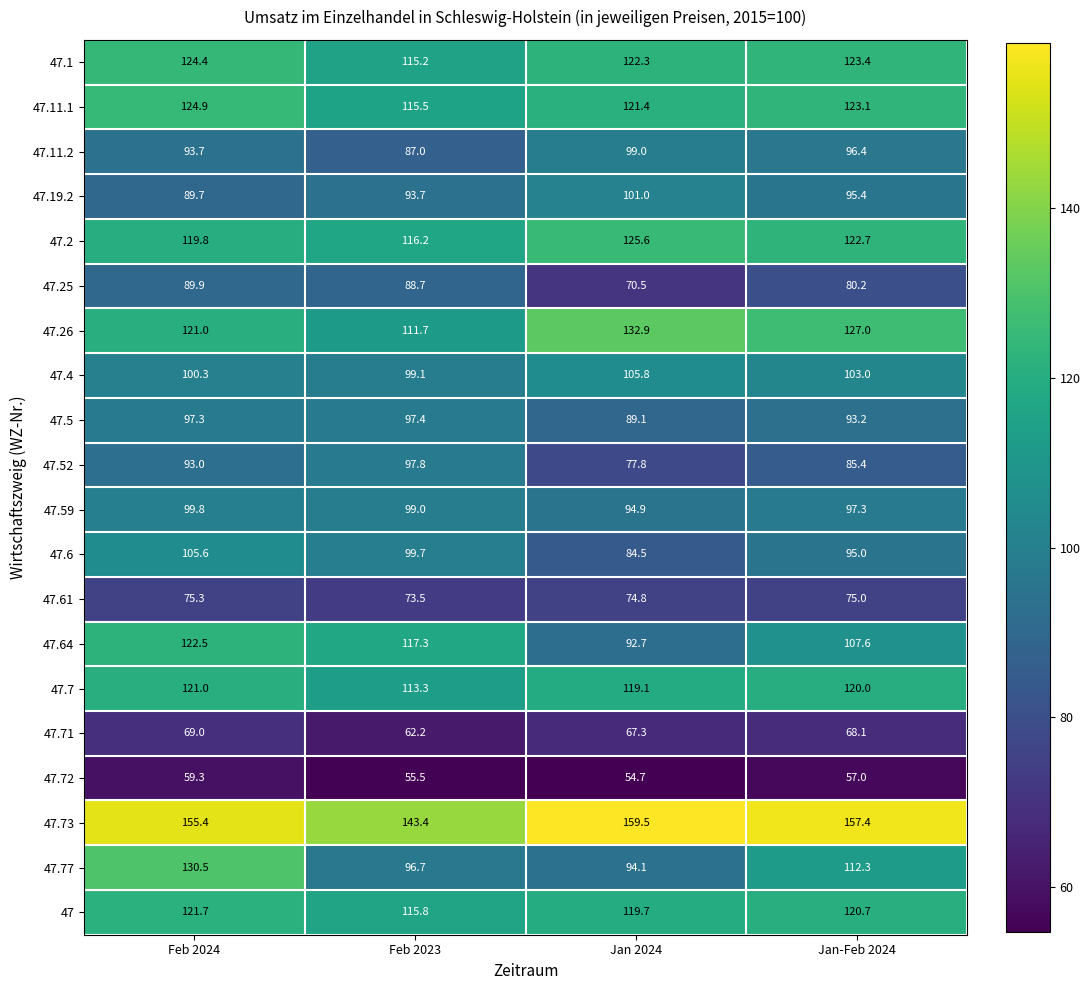

At how many categories does at least one series exceed 127?

4